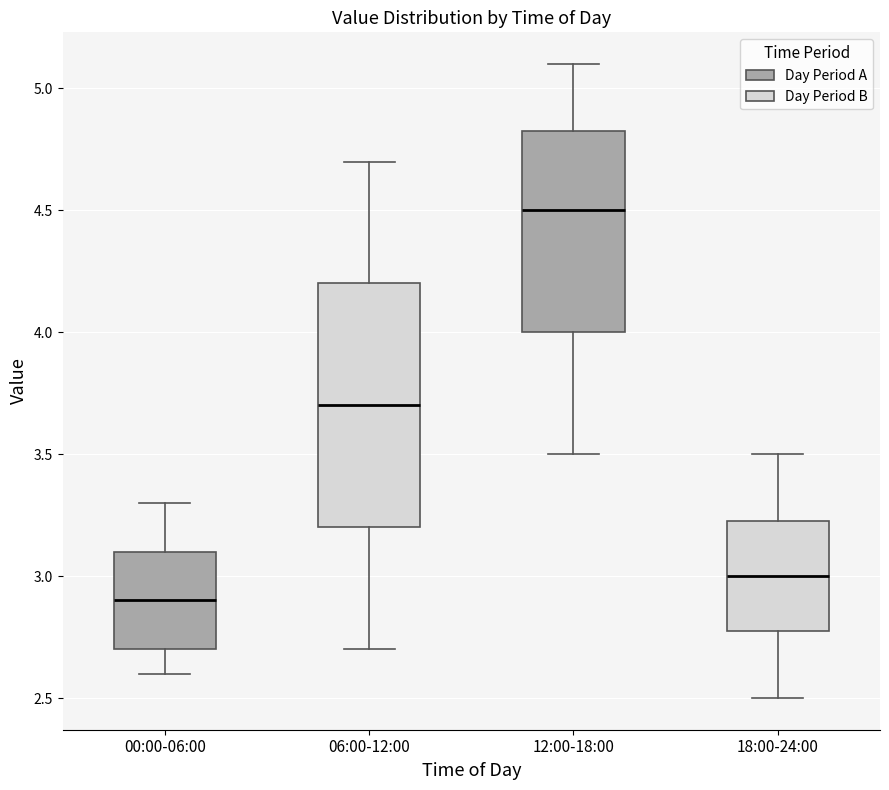

Where does the upper whisker of the box for 00:00-06:00 end on the y-axis? The values are not printed on the chart, so give them approximately, as read against the axis.

3.30